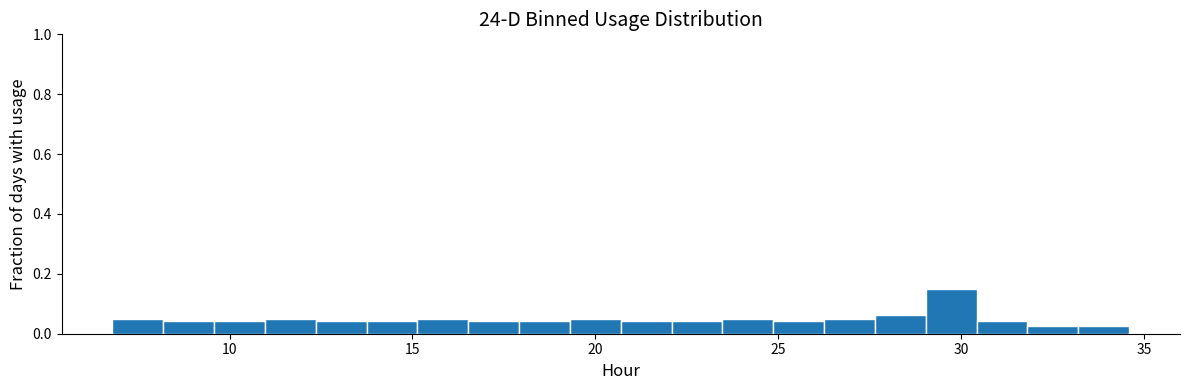

Read against the x-axis, roughly where is the centre of the tallest bar?

29.5